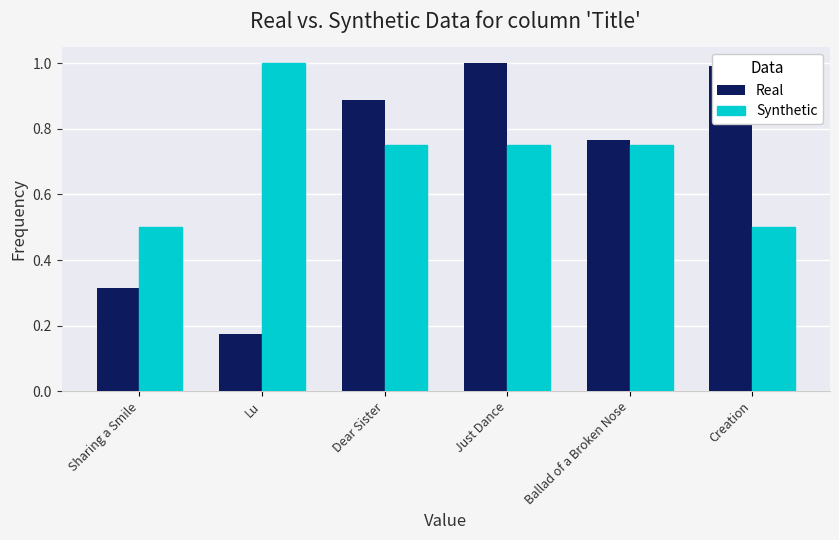

Which series has the largest total across all categories?

Synthetic